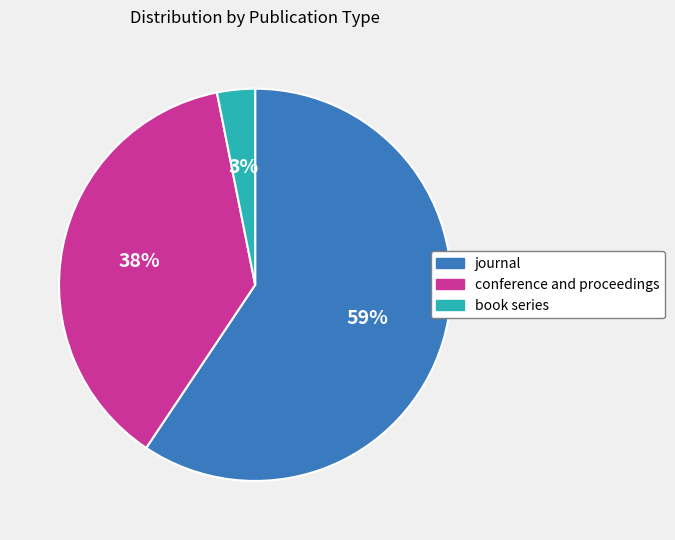

Which category has the biggest portion of the pie?

journal